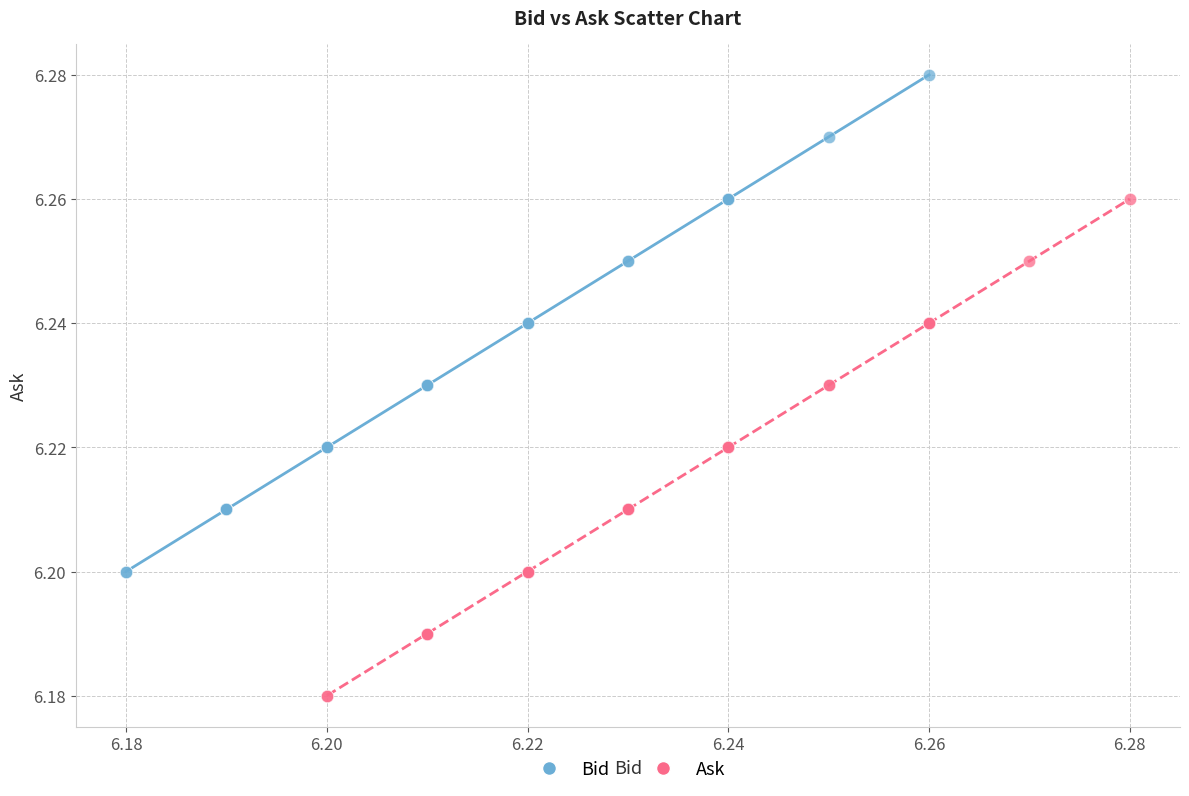

Which series reaches the maximum Y coordinate?

Bid